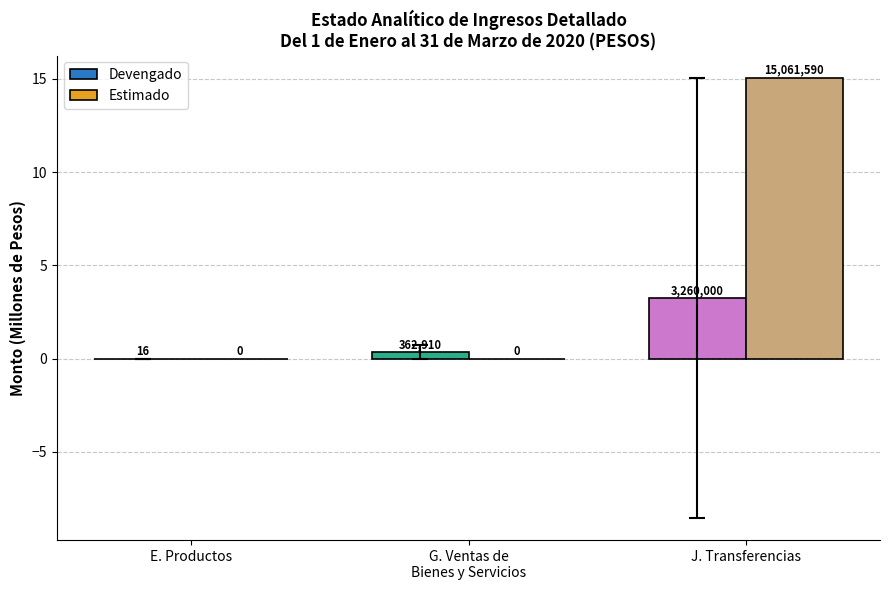

What is the value of the Estimado bar at the 3rd from the left?

15.1